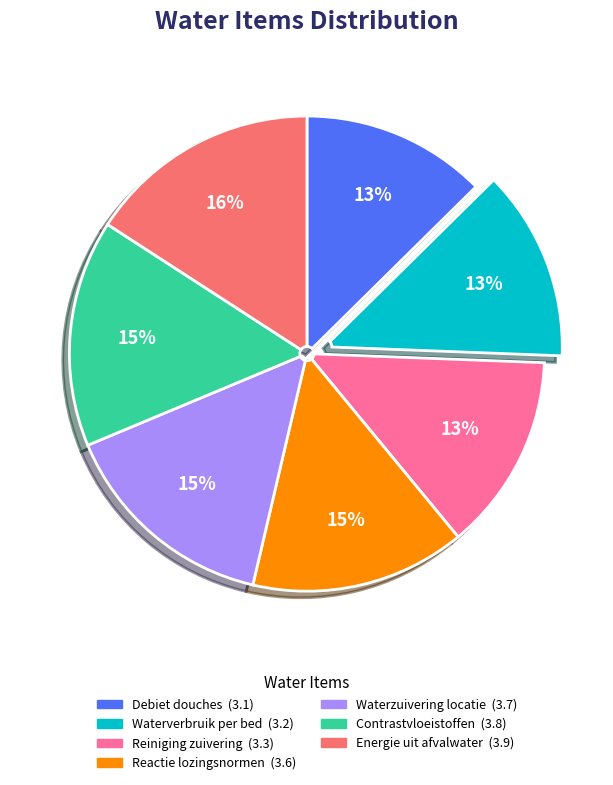

To the nearest percent, what is the difference between the largest and smallest slice percentages?

3%